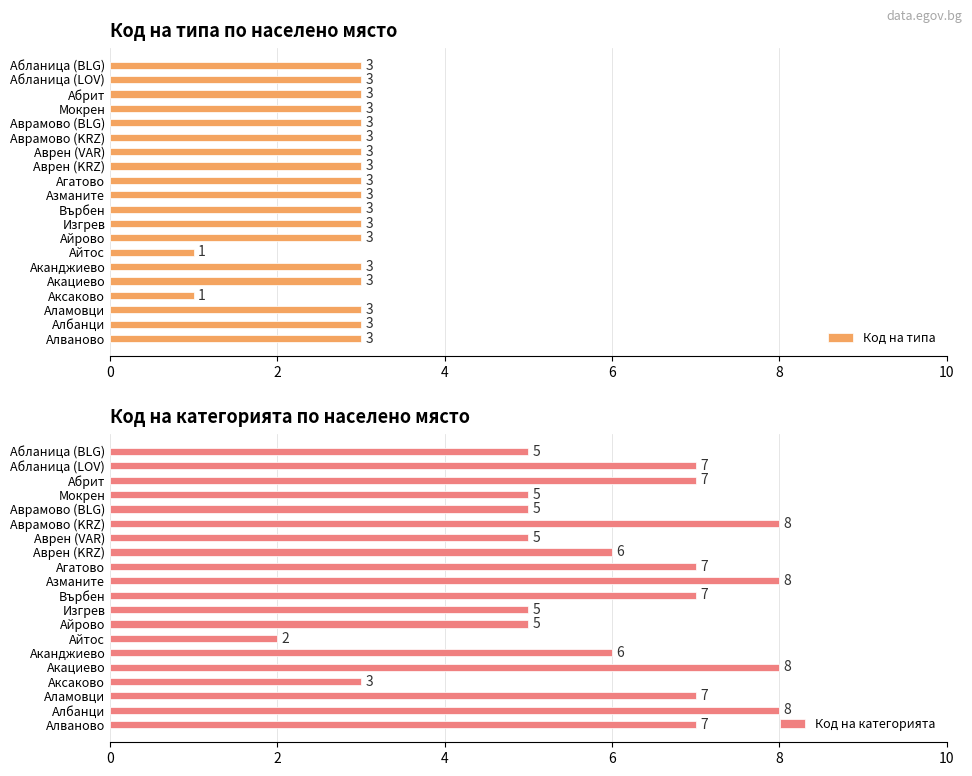

What is the average value of the Код на категорията series?

6